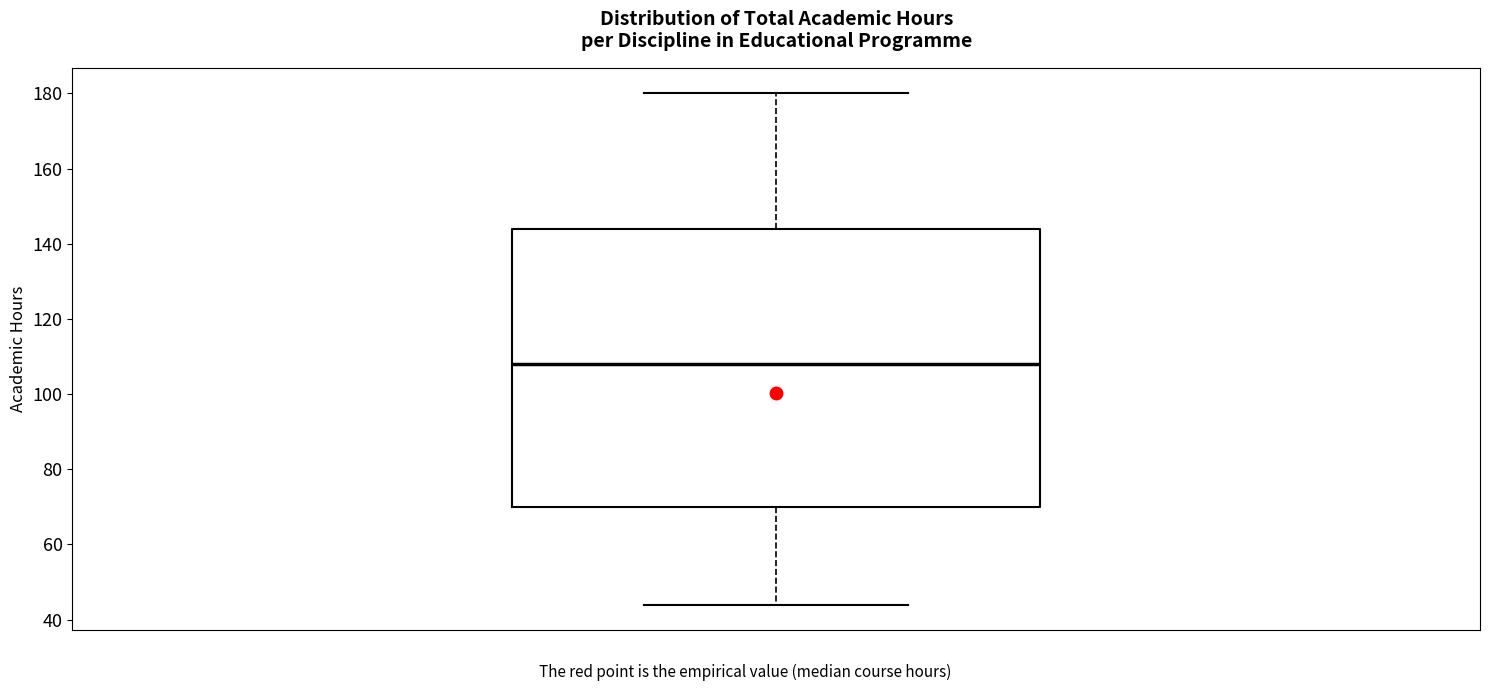

Where does the median line of the box sit on the y-axis? The values are not printed on the chart, so give them approximately, as read against the axis.

108